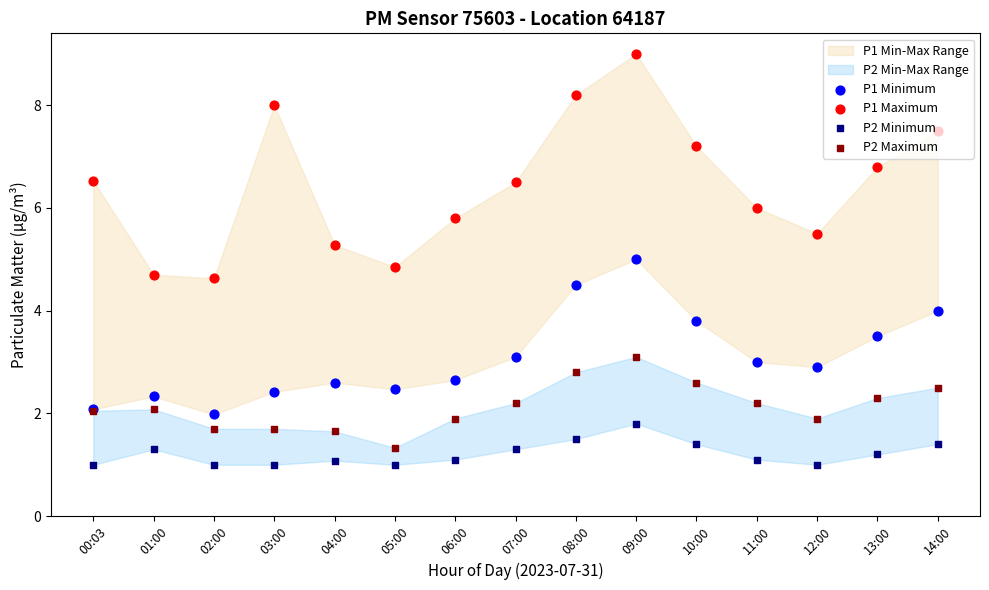

Which series has the largest total across all categories?

P1 Maximum